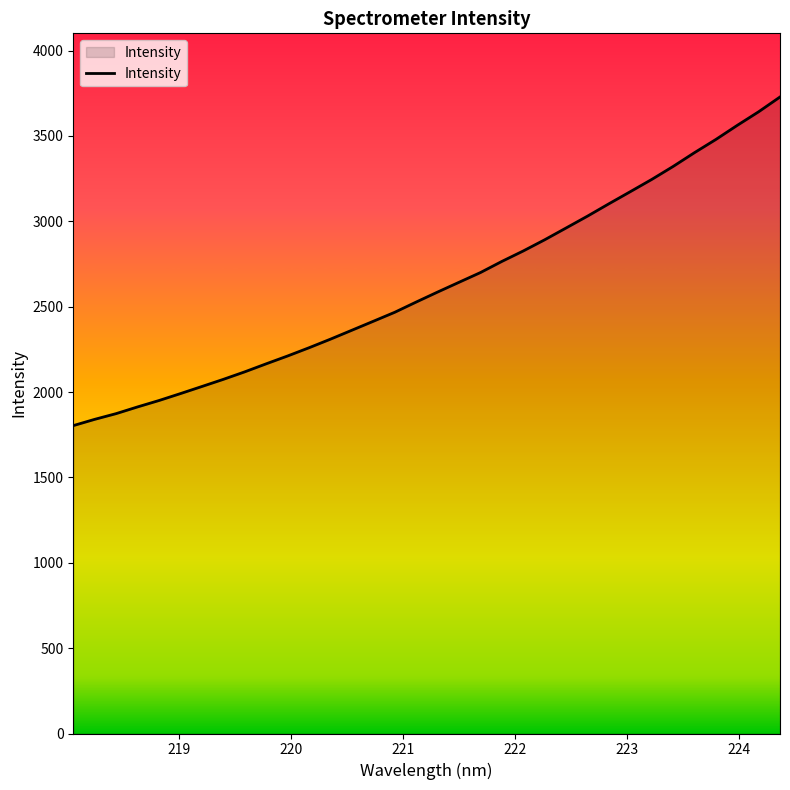

True or false: there are more than 0 points higher than both neighbors.

False